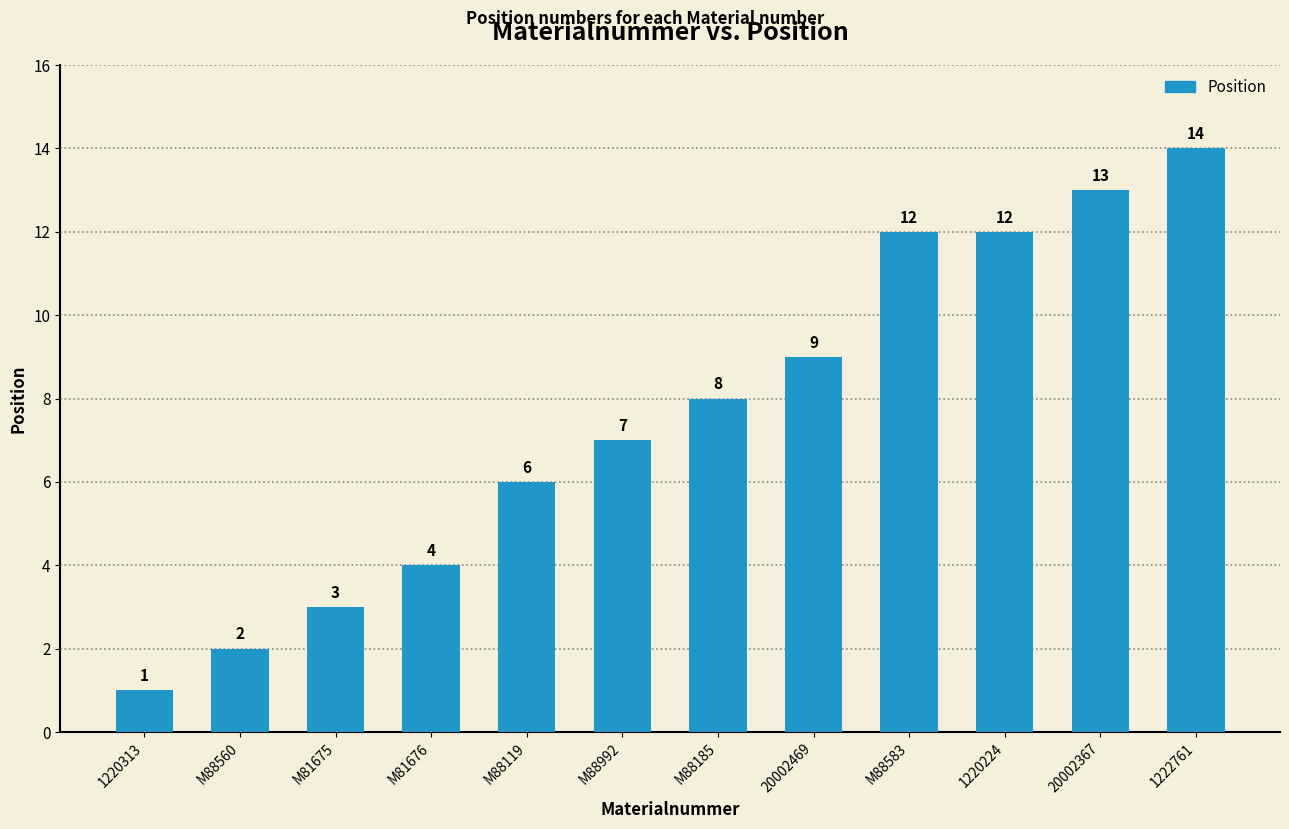

Count the number of data series in this chart.

1